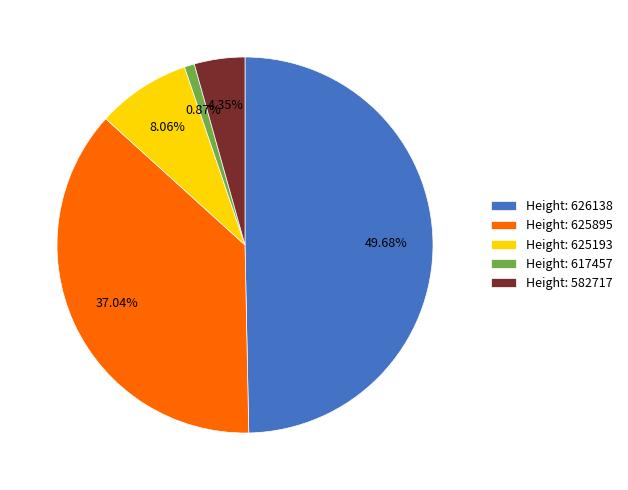

How many segments does this pie chart have?

5